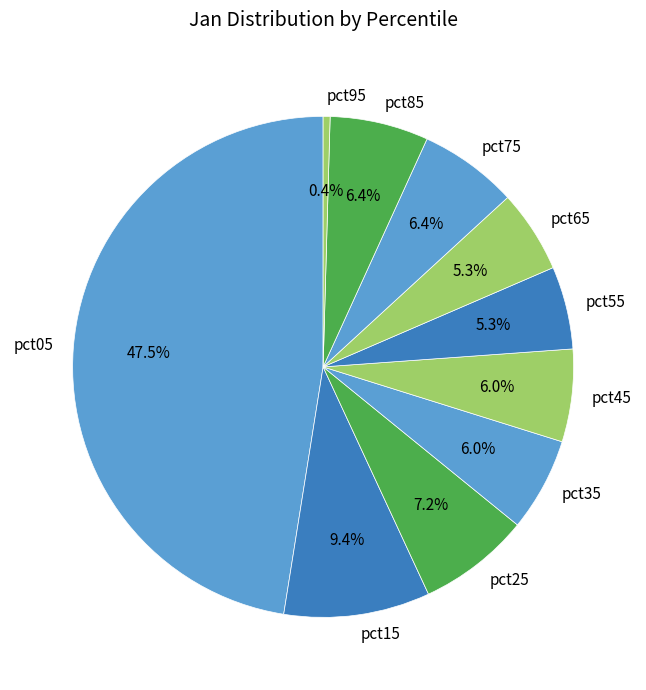

How many segments does this pie chart have?

10